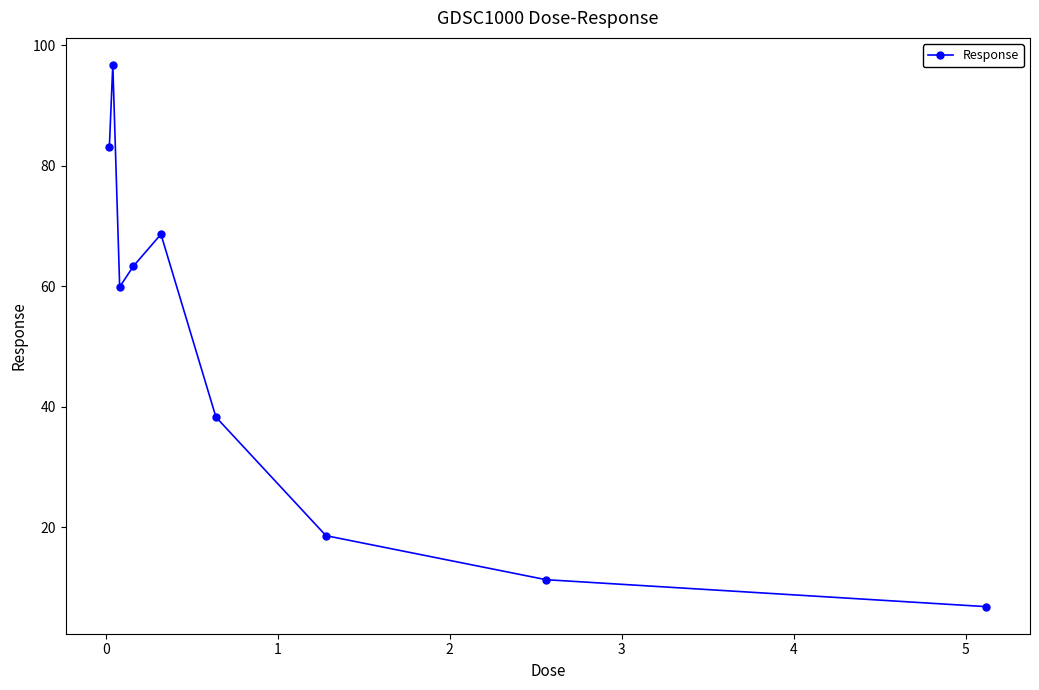

What is the minimum value shown in the chart?

6.8